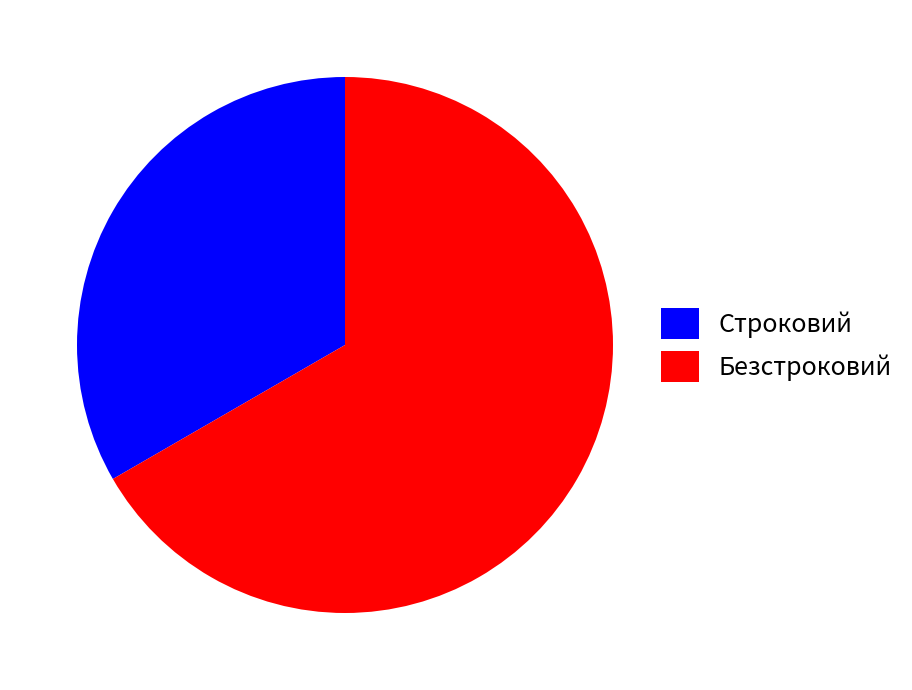

Count the number of slices in the pie.

2